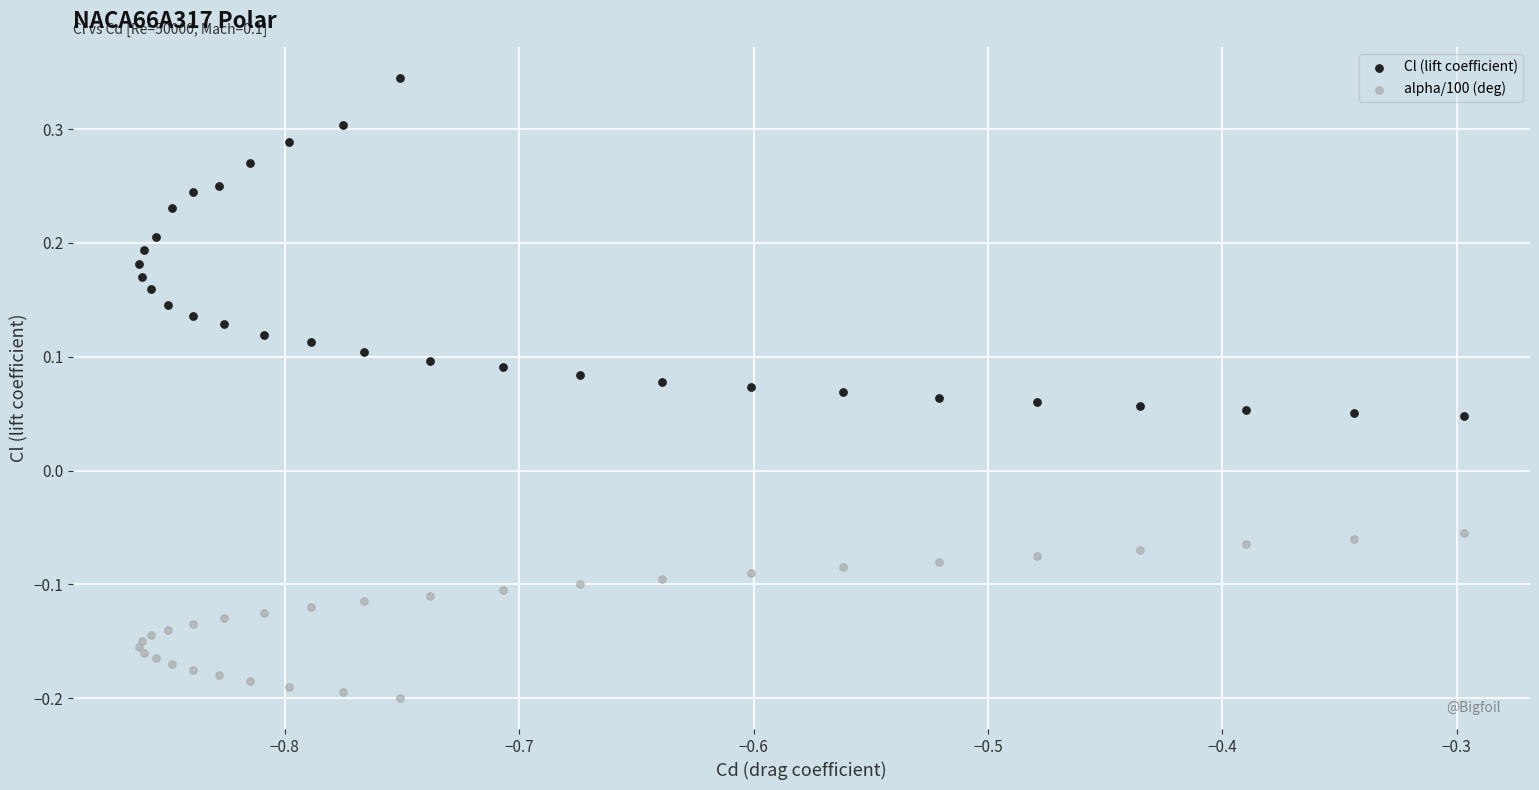

What are all the series names shown in the legend?

Cl (lift coefficient), alpha/100 (deg)